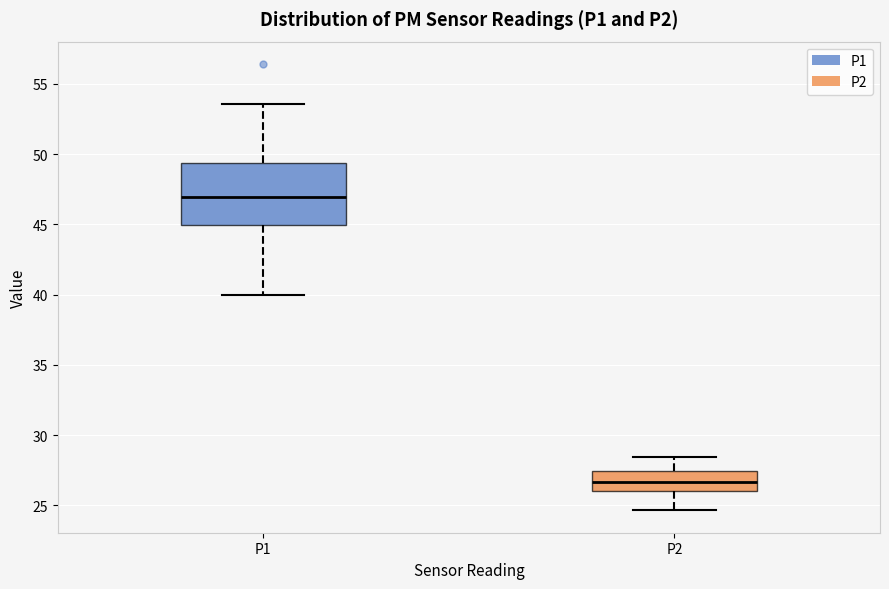

Reading left to right, transcribe this box plot: for each box, give where its median line is, the range the box spans, and where its two whiskers end, as read against the y-axis. The values are not printed on the chart, so give them approximately, as read against the axis.

P1: median 47.0, box 45.0 to 49.5, whiskers 40.0 to 53.5
P2: median 26.5, box 26.0 to 27.5, whiskers 24.5 to 28.5